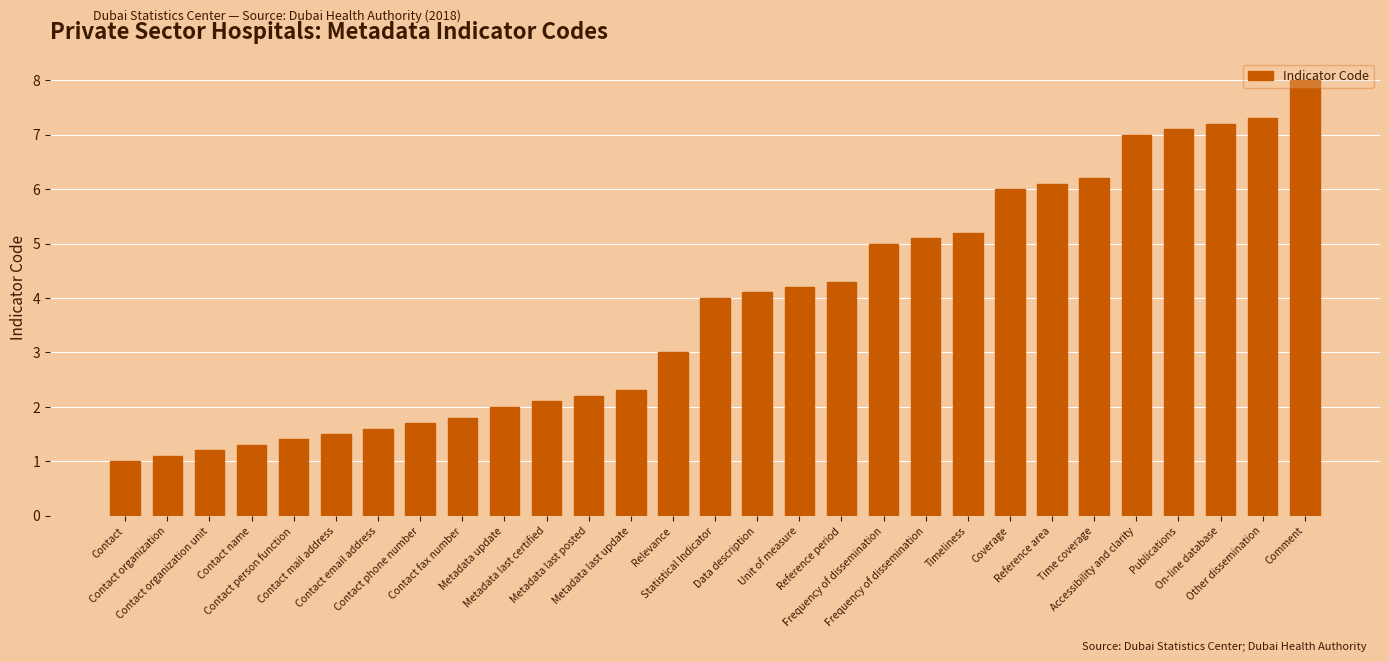

Are the bars horizontal?

No